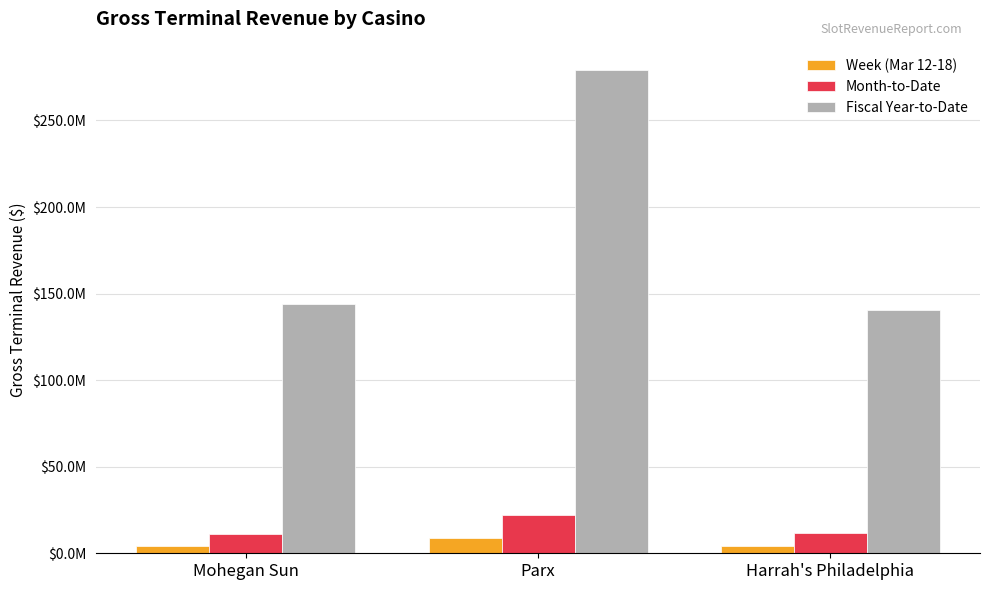

The Month-to-Date series shows 22086050.5 at Parx. True or false?

True